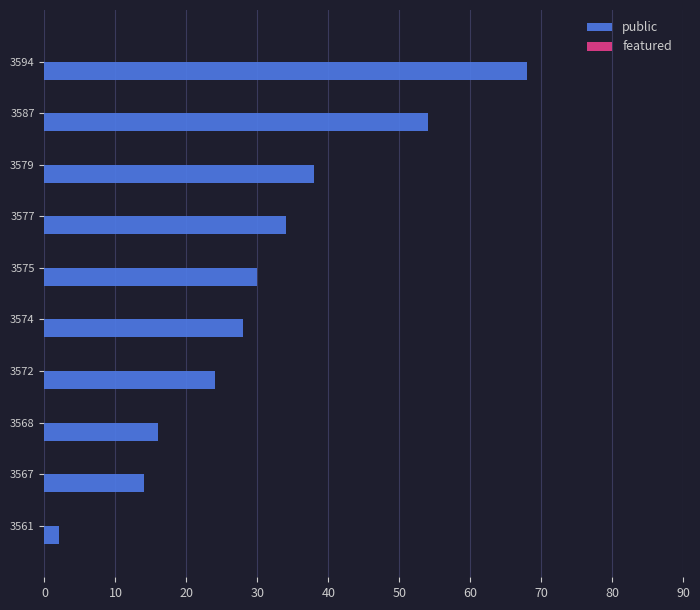

What is the maximum value shown in the chart?

68